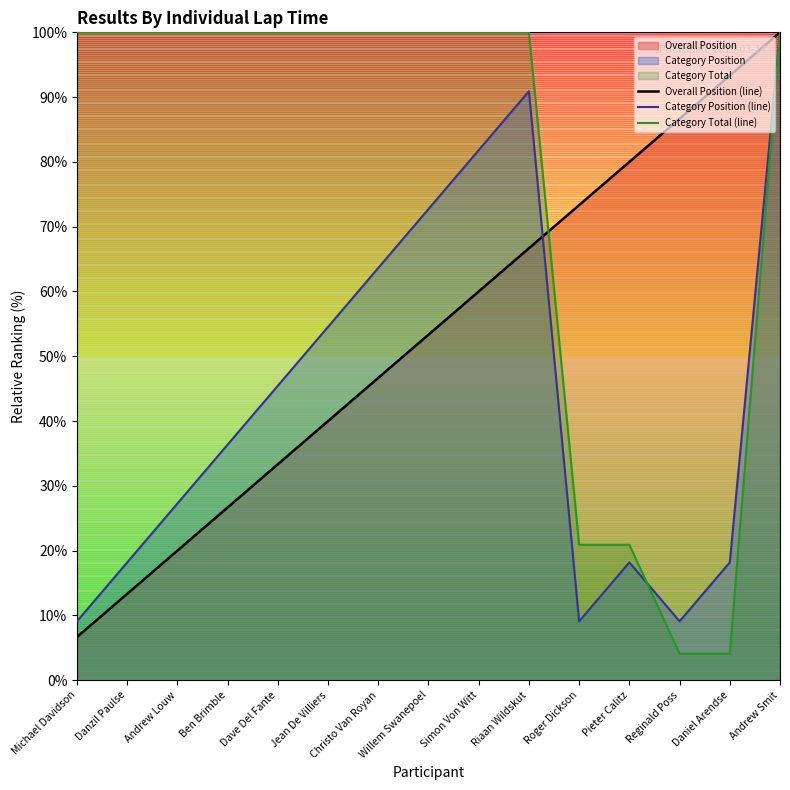

How many lines are shown in the chart?

3